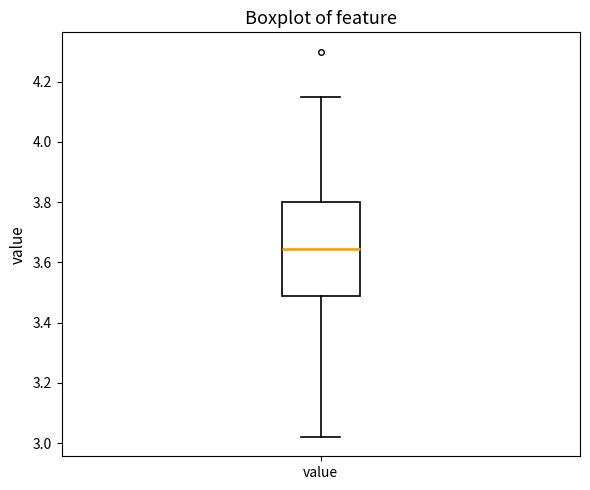

Read this box plot against the y-axis: the position of the median line, the range covered by the box, and the ends of both whiskers. The values are not printed on the chart, so give them approximately, as read against the axis.

median 3.64, box 3.48 to 3.80, whiskers 3.02 to 4.16